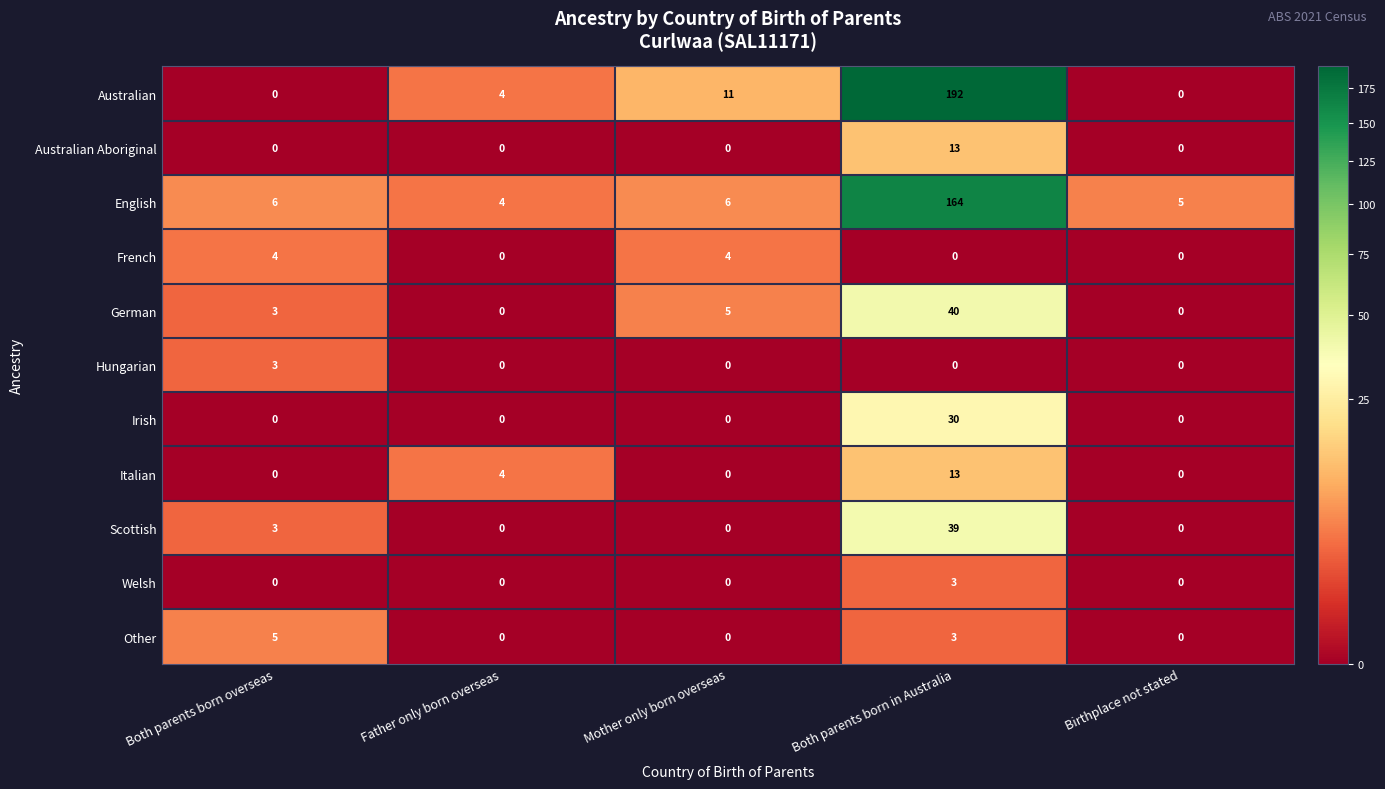

Which series changed the most between Both parents born in Australia and Birthplace not stated?

Australian